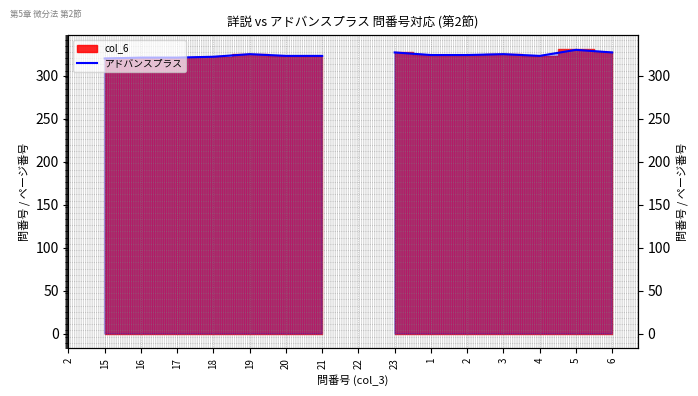

How many lines are shown in the chart?

1